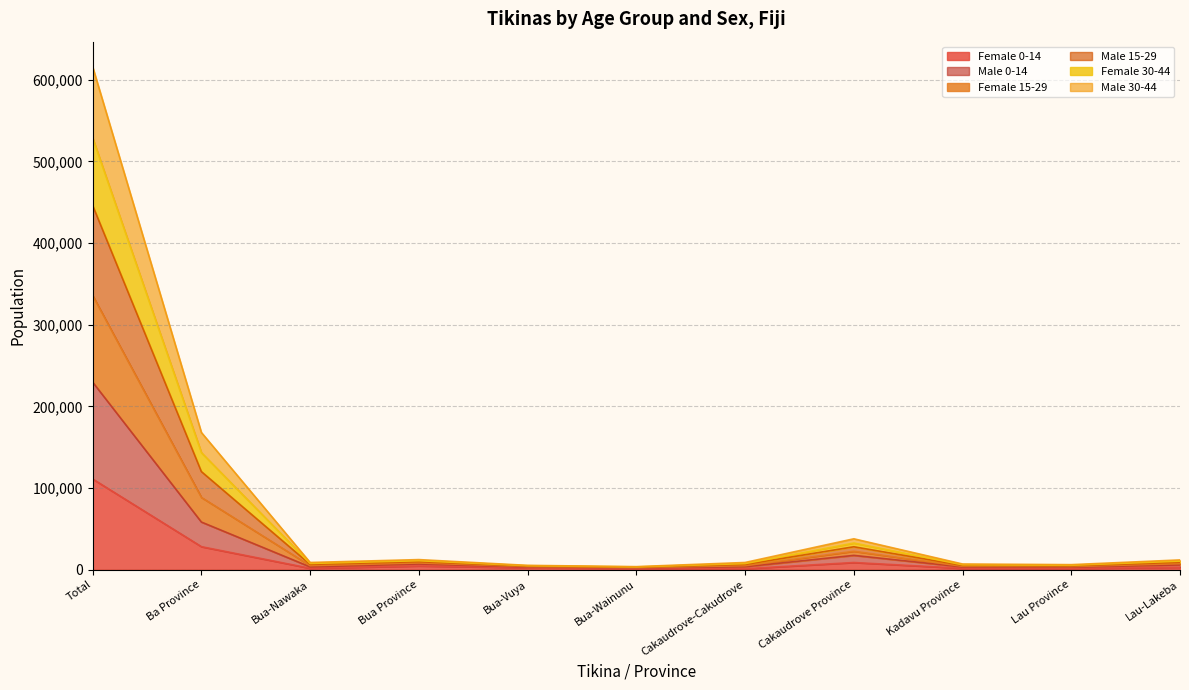

At which category is the sum across all series the highest?

Total